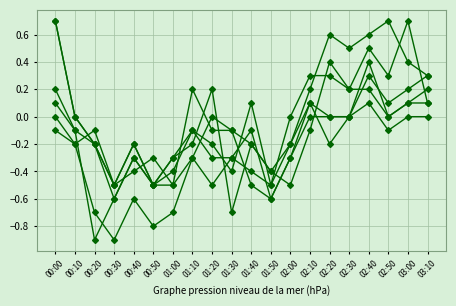

How many lines are shown in the chart?

6